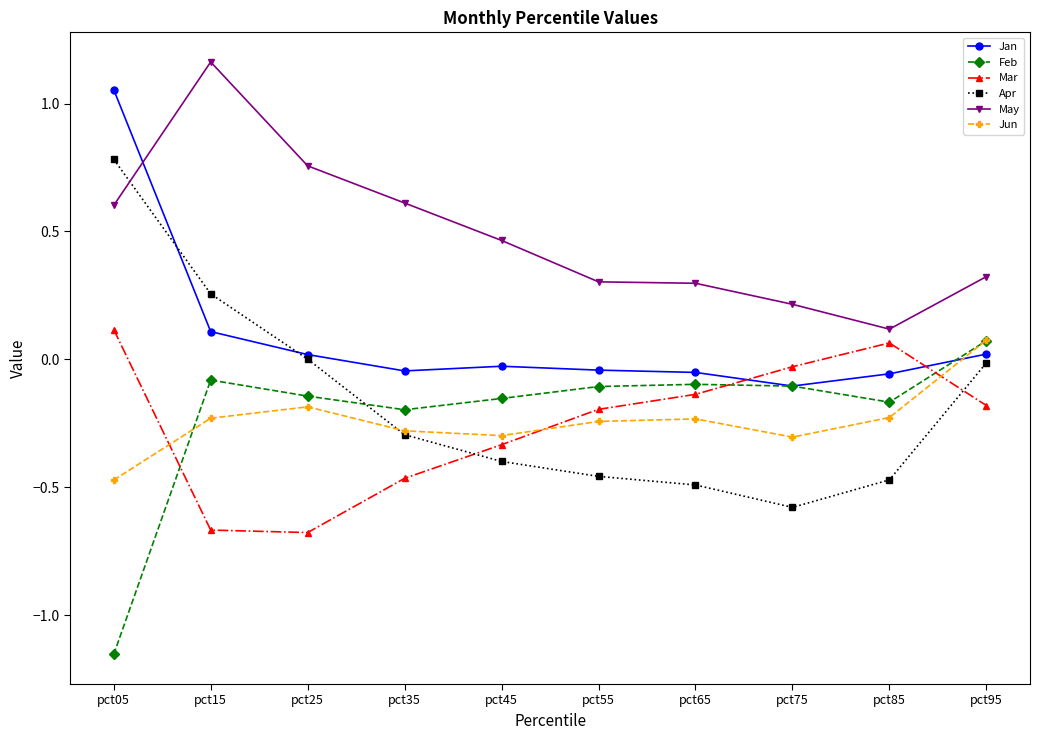

Is it true that Jun equals 0.1 at pct95?

True